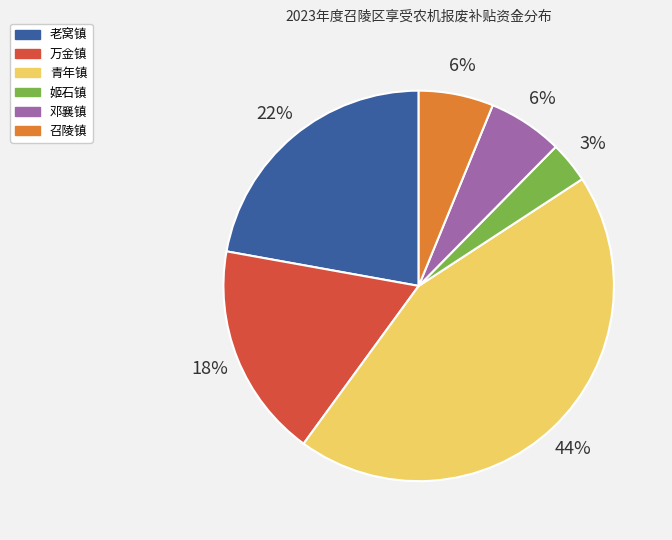

What percentage is the 召陵镇 slice, to the nearest percent?

6%